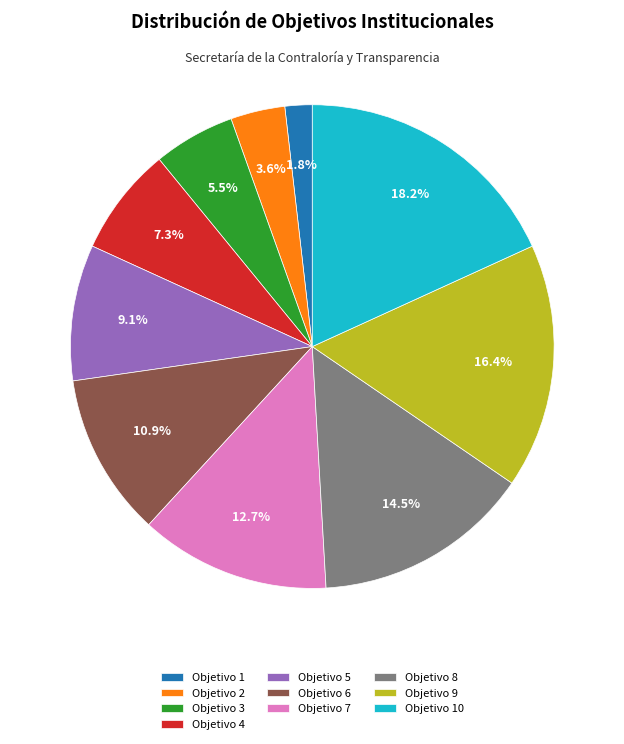

Which slice is the largest?

Objetivo 10